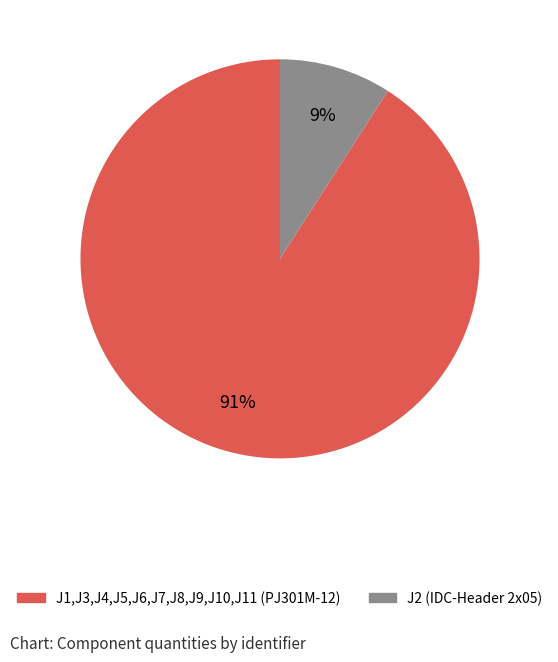

What is the ratio of the value at J2 (IDC-Header 2x05) to the value at J1,J3,J4,J5,J6,J7,J8,J9,J10,J11 (PJ301M-12)?

0.1